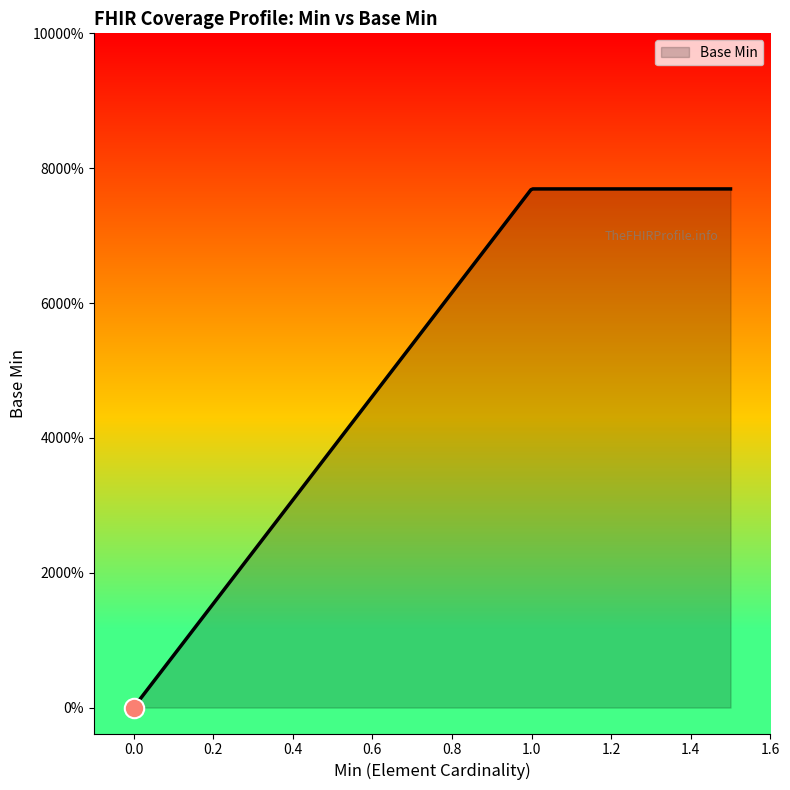

What is the greatest value displayed?

1